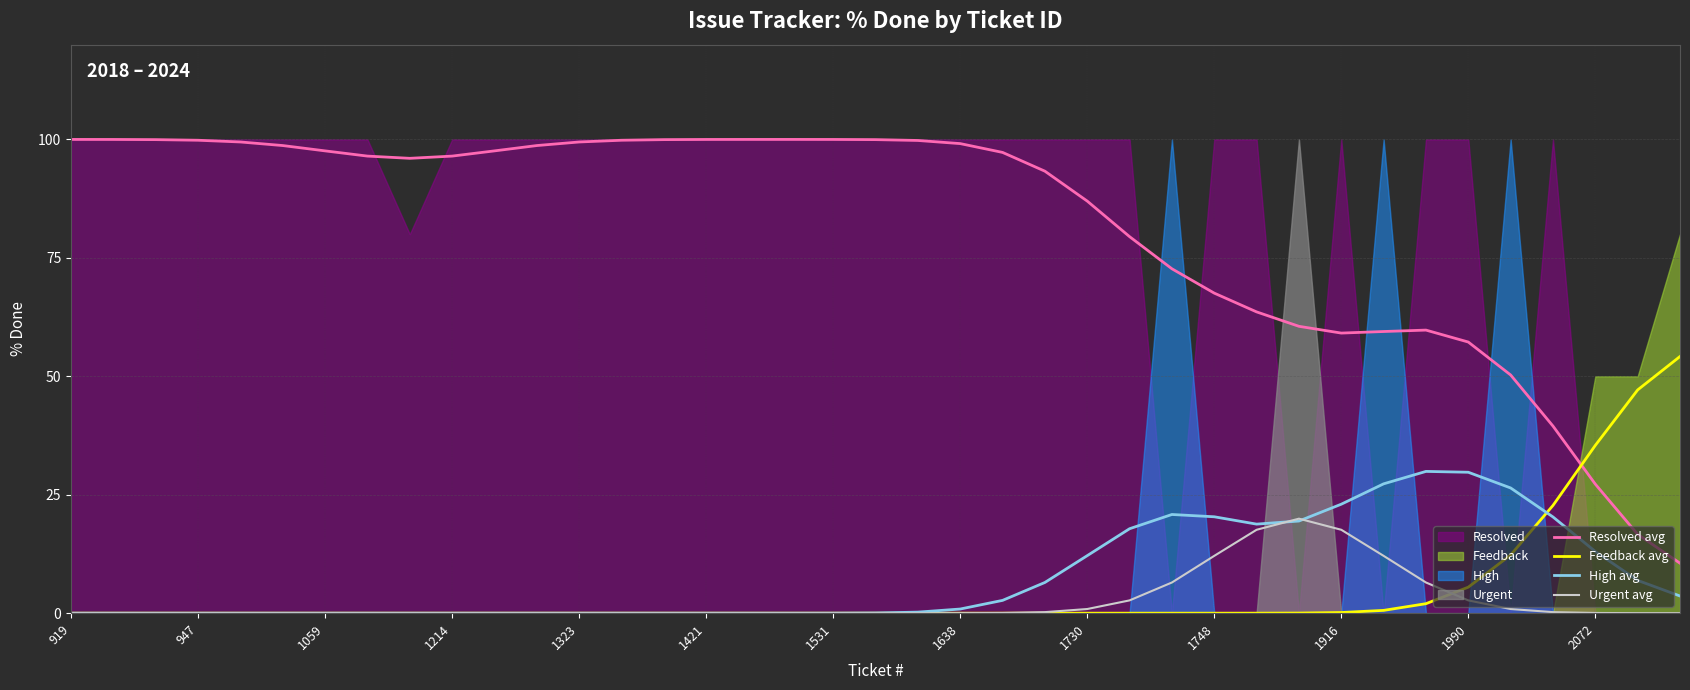

Reading left to right, what are all the values shown in this chart?

Resolved avg: 100.0	100.0	100.0	99.8	99.5	98.7	97.6	96.5	96.0	96.5	97.6	98.7	99.5	99.8	100.0	100.0	100.0	100.0	100.0	100.0	99.8	99.1	97.3	93.3	87.0	79.5	72.7	67.6	63.6	60.6	59.1	59.5	59.8	57.2	50.3	39.5	27.2	16.6	10.5
Feedback avg: 0.0	0.0	0.0	0.0	0.0	0.0	0.0	0.0	0.0	0.0	0.0	0.0	0.0	0.0	0.0	0.0	0.0	0.0	0.0	0.0	0.0	0.0	0.0	0.0	0.0	0.0	0.0	0.0	0.0	0.0	0.1	0.6	2.0	5.5	12.3	22.7	35.4	47.1	54.2
High avg: 0.0	0.0	0.0	0.0	0.0	0.0	0.0	0.0	0.0	0.0	0.0	0.0	0.0	0.0	0.0	0.0	0.0	0.0	0.0	0.0	0.2	0.9	2.7	6.5	12.1	17.8	20.8	20.3	18.8	19.5	23.0	27.3	29.9	29.7	26.4	20.3	13.0	6.9	3.6
Urgent avg: 0.0	0.0	0.0	0.0	0.0	0.0	0.0	0.0	0.0	0.0	0.0	0.0	0.0	0.0	0.0	0.0	0.0	0.0	0.0	0.0	0.0	0.0	0.0	0.2	0.9	2.7	6.5	12.1	17.6	19.9	17.6	12.1	6.5	2.7	0.9	0.2	0.0	0.0	0.0